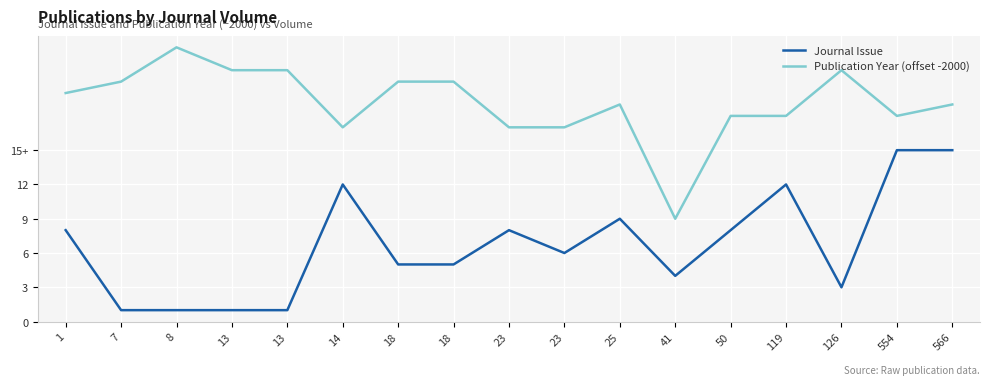

What is the spread (max minus min) of values at 13?

21